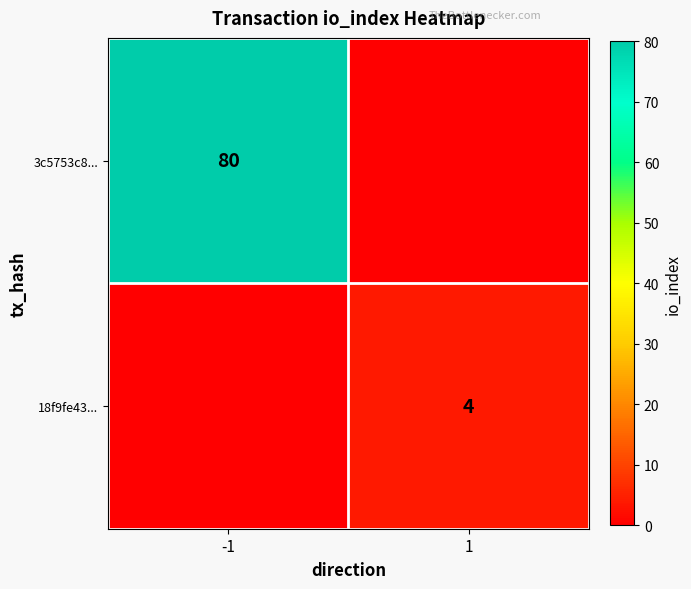

The 3c5753c8... series shows 120 at -1. True or false?

False